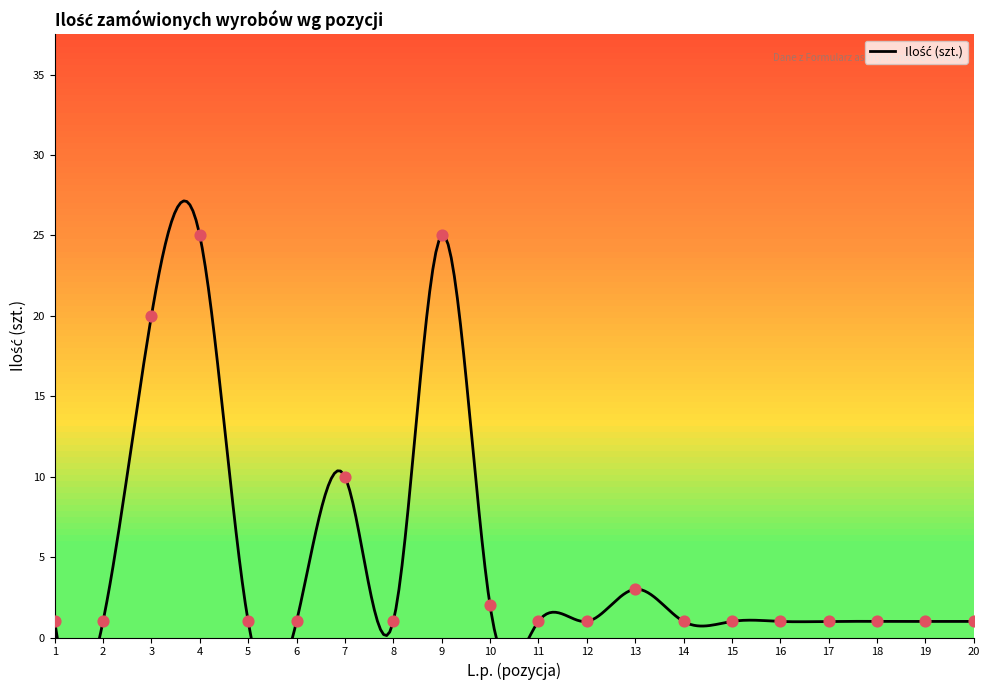

At how many categories does at least one series exceed 22?

2